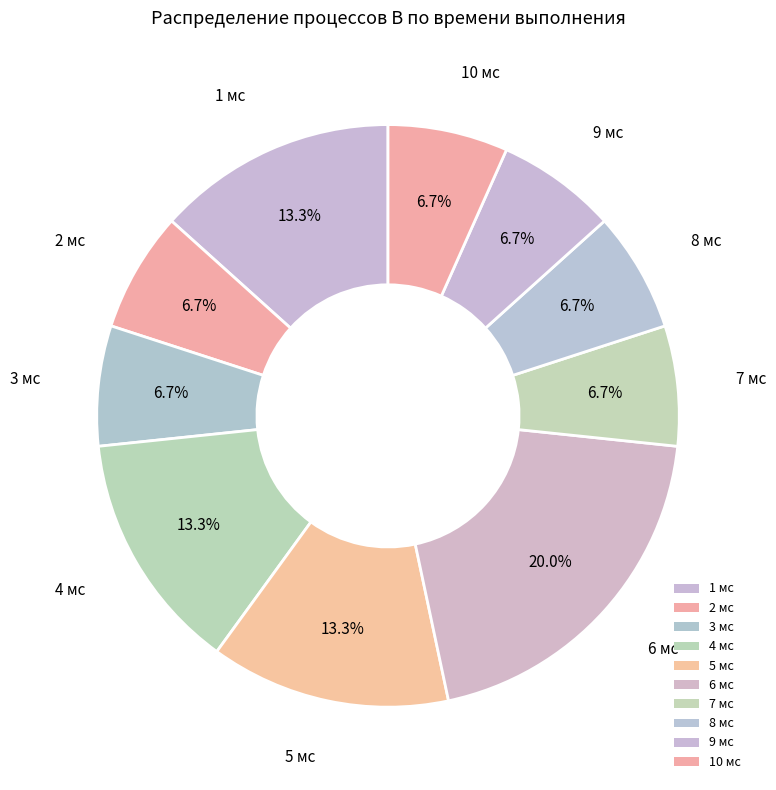

Count the number of slices in the pie.

10